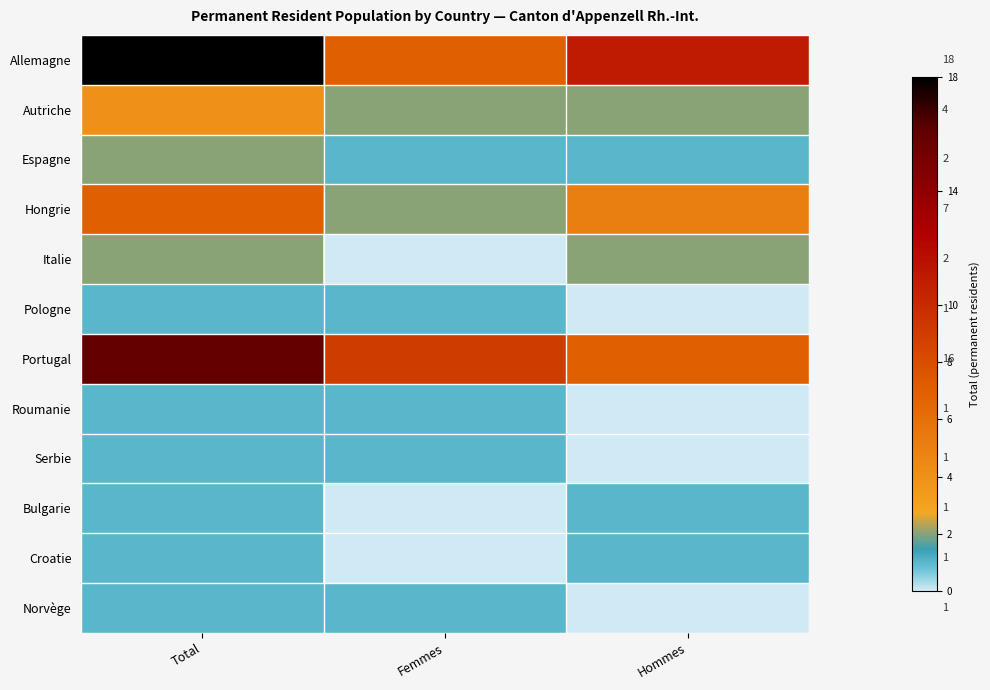

At how many categories does at least one series exceed 1?

3